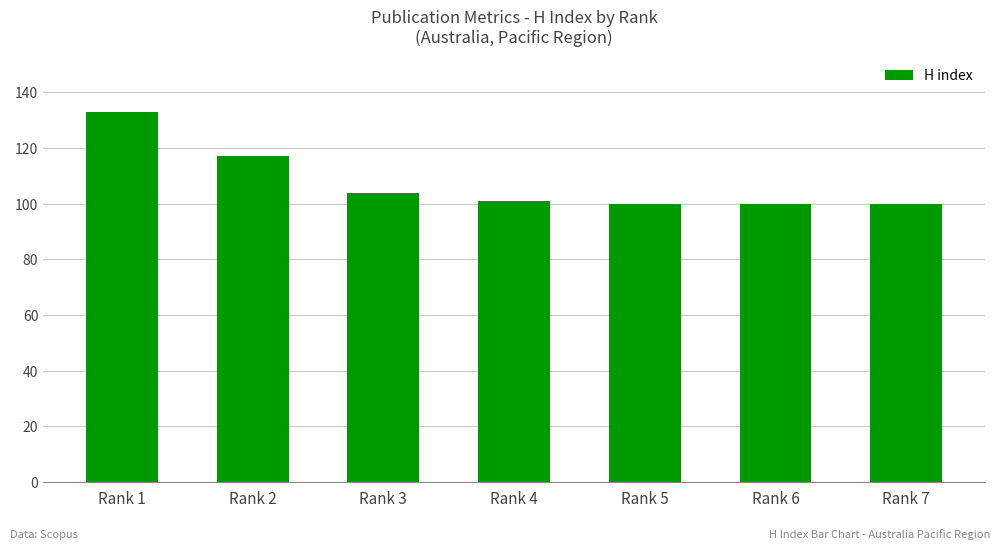

Between Rank 3 and Rank 2, which is larger?

Rank 2